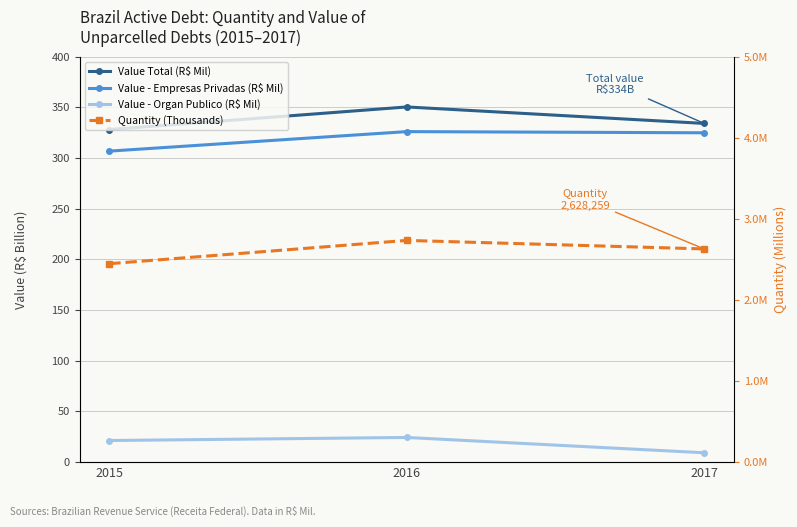

Which has a higher value, 2017 or 2016?

2016